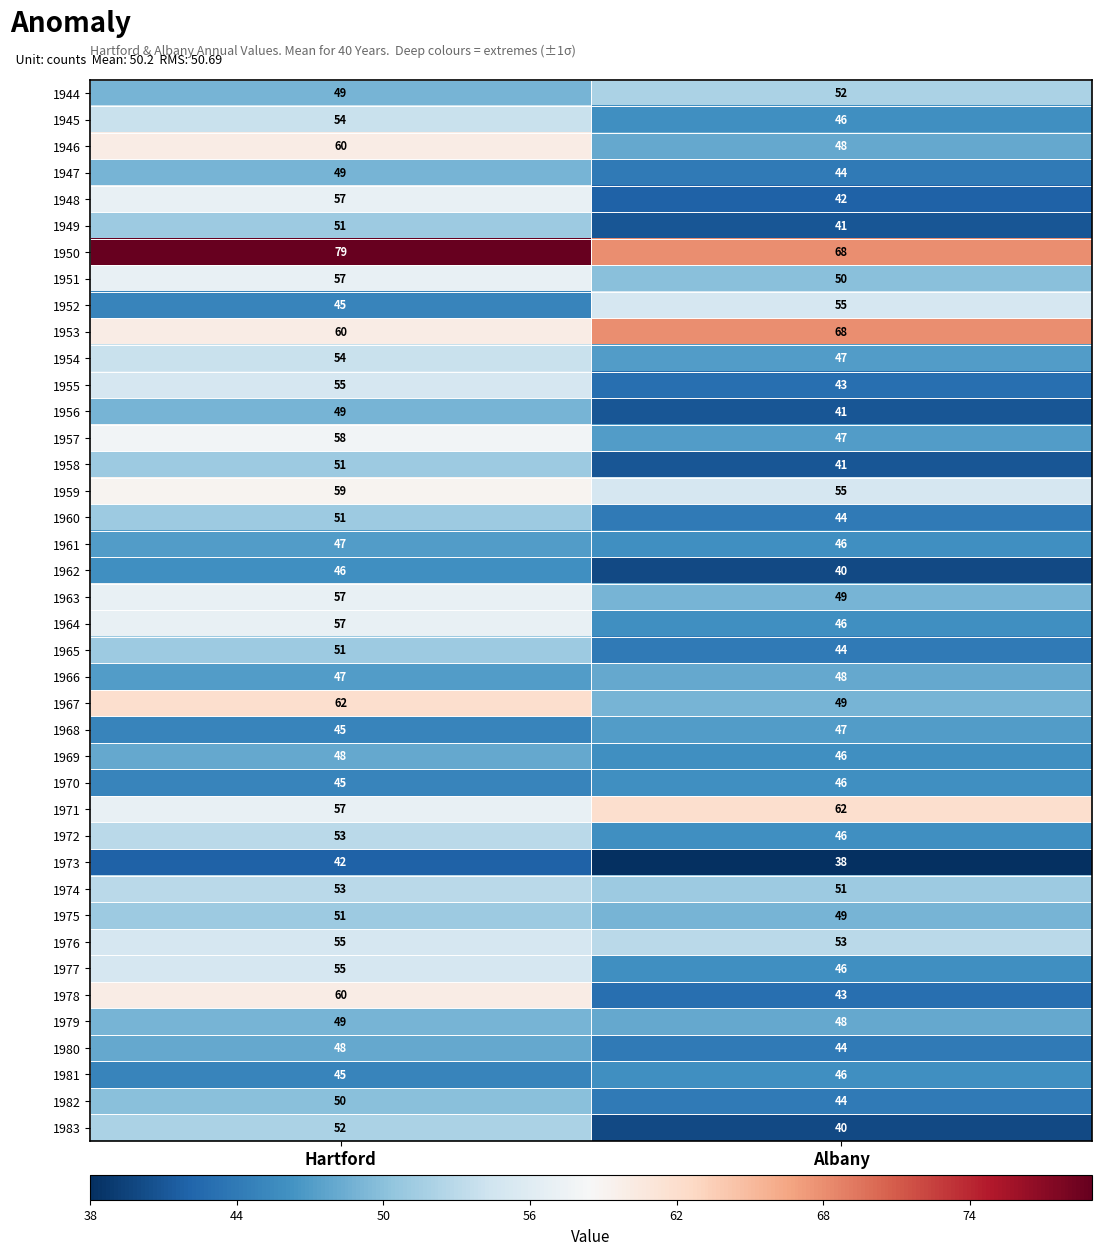

Where is 1971 nearest to the value 59?

Hartford